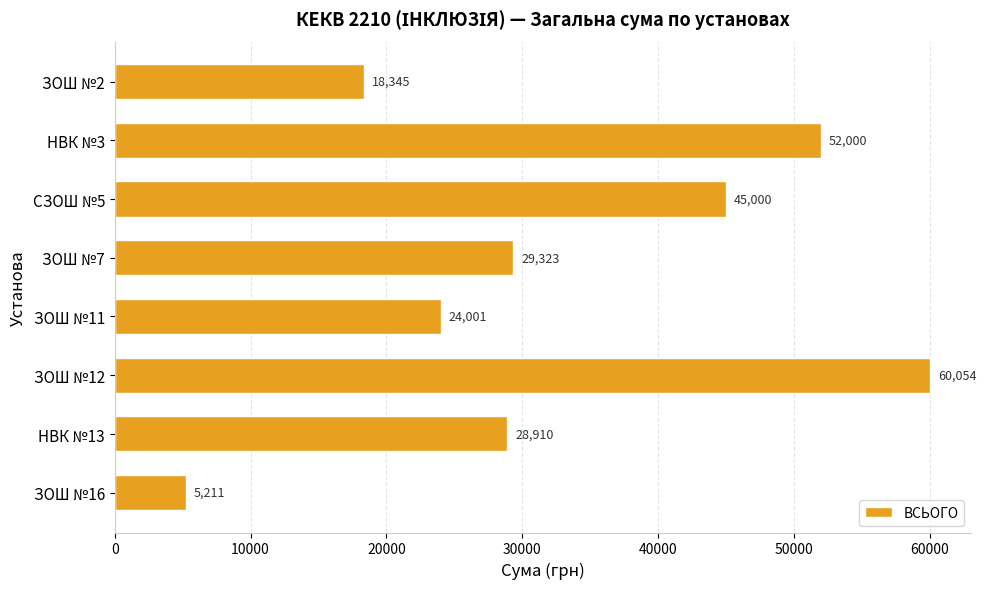

Which category has the lowest value across all series?

ЗОШ №16